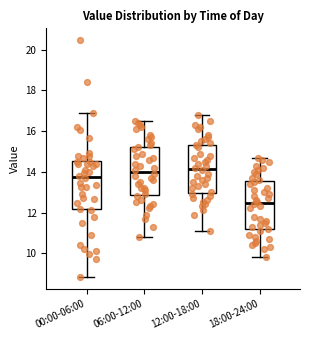

Where does the lower whisker of the box for 12:00-18:00 end on the y-axis? The values are not printed on the chart, so give them approximately, as read against the axis.

11.2